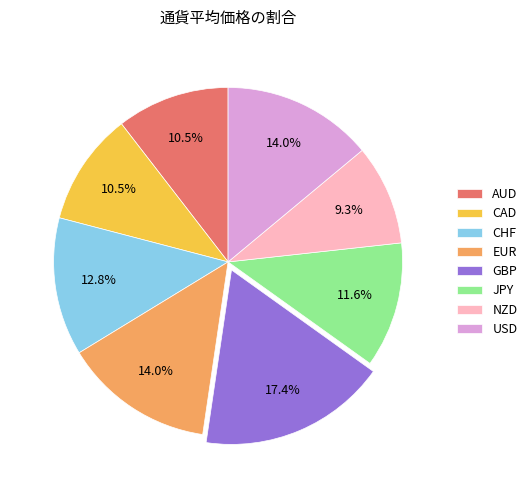

Count the number of slices in the pie.

8